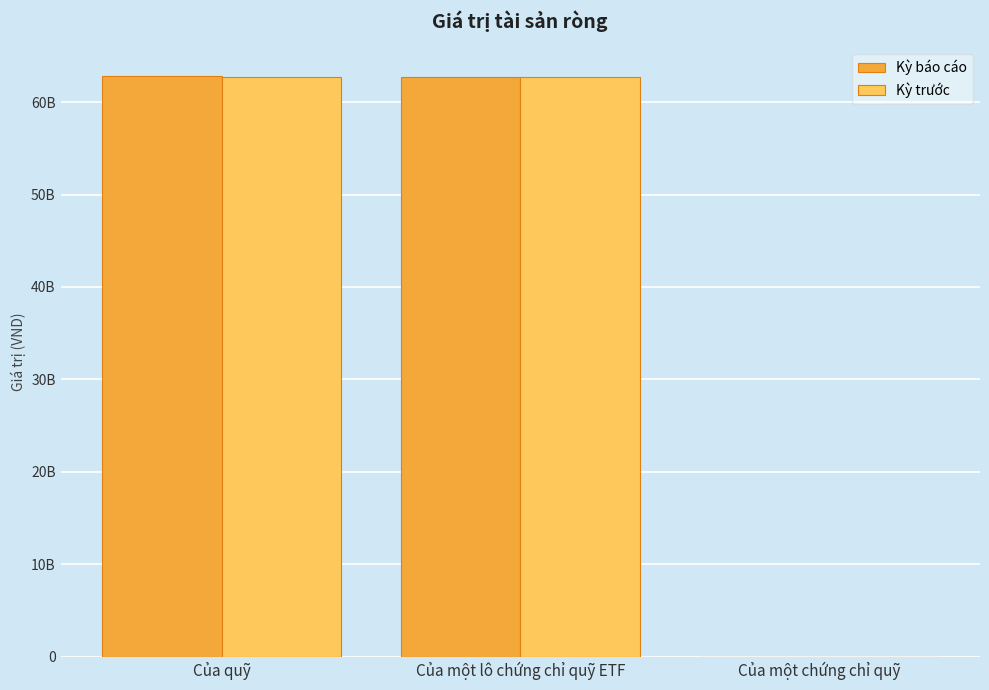

Is it true that Kỳ trước equals 105897392650.8 at Của một lô chứng chỉ quỹ ETF?

False